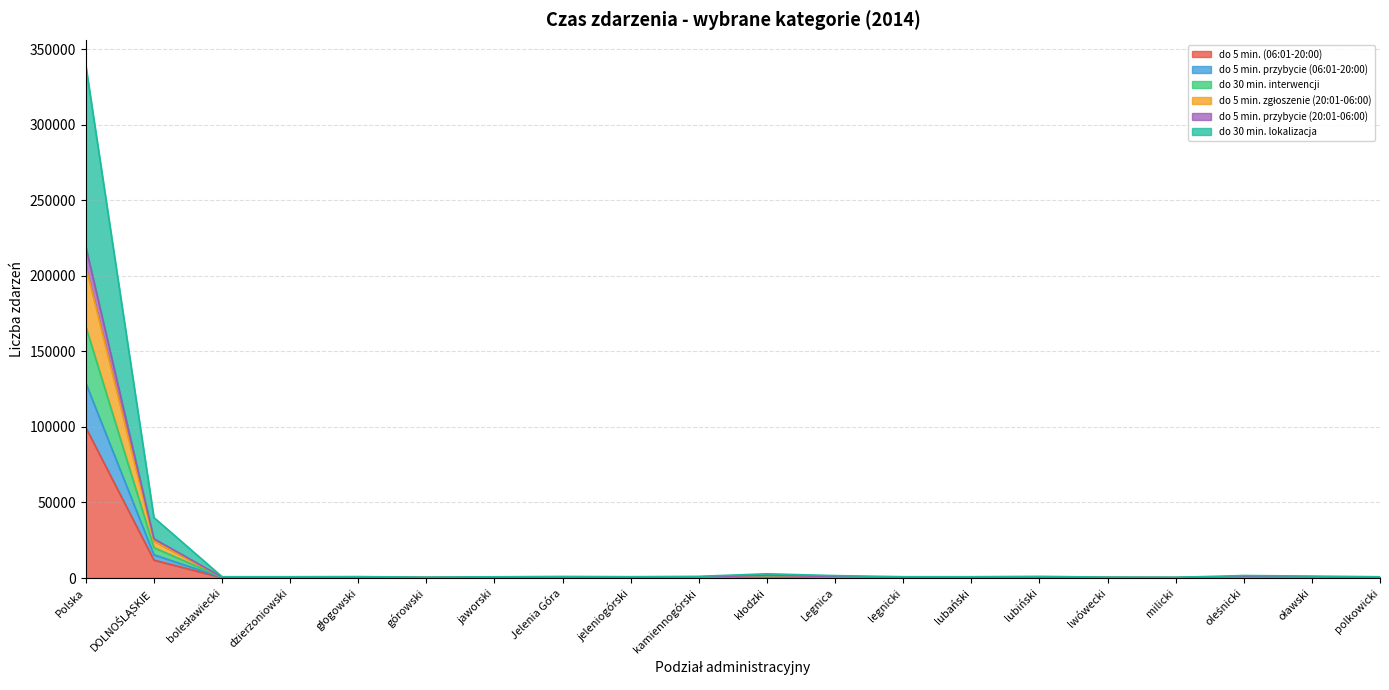

What is the total value across all series at Polska?

339173